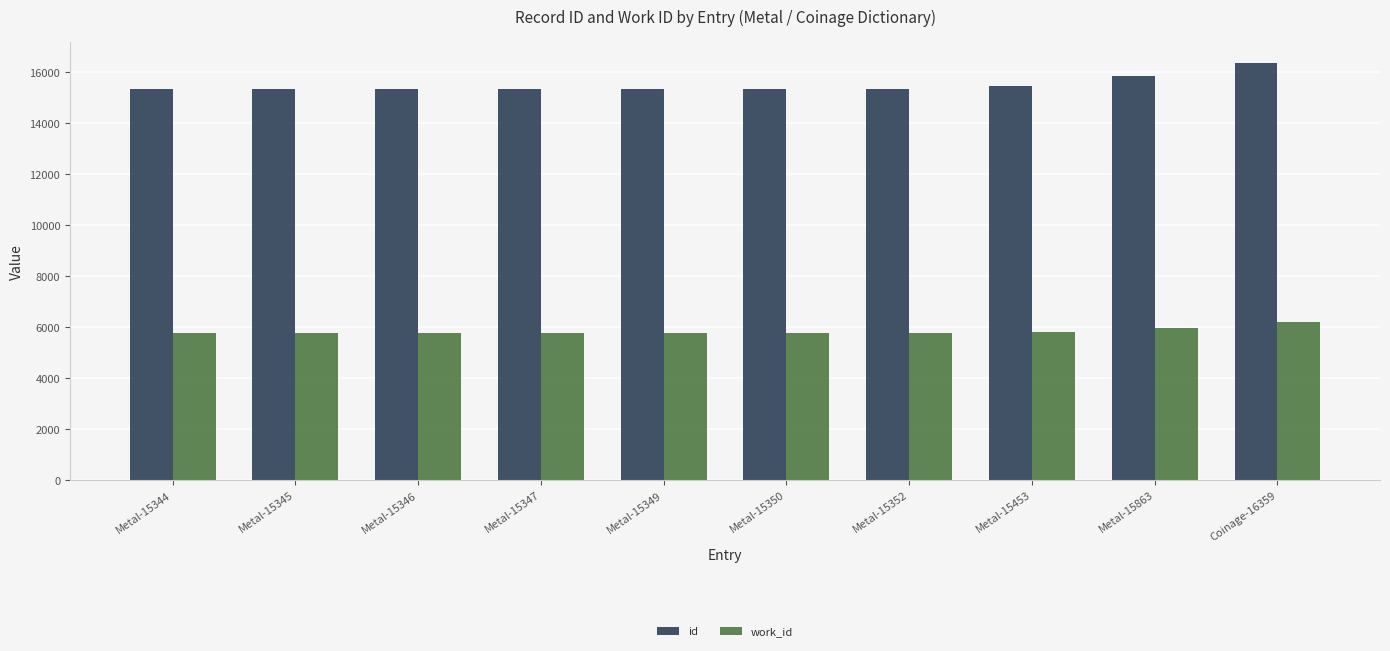

Which series changed the most between Metal-15350 and Coinage-16359?

id